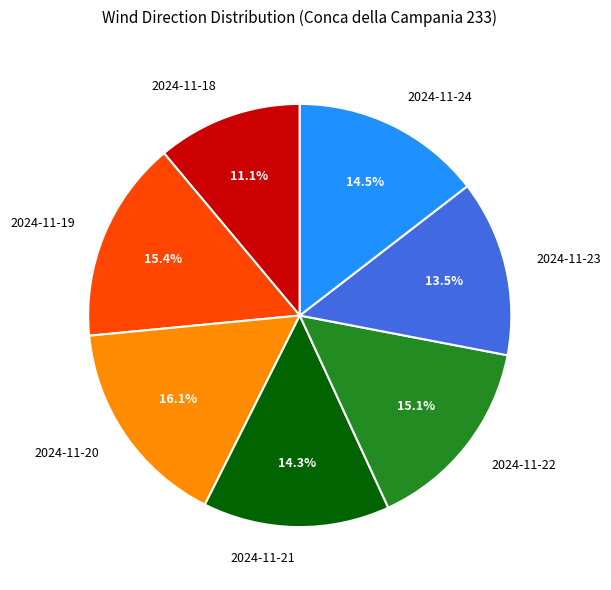

Does 2024-11-24 account for over 50% of the chart?

No